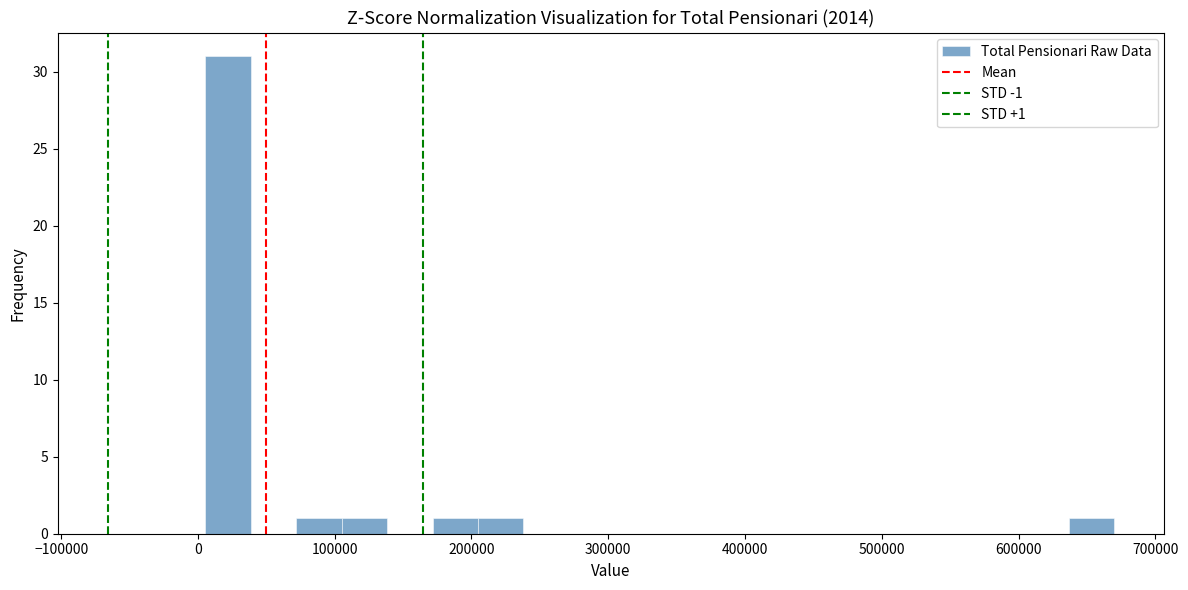

Read against the x-axis, roughly where is the centre of the tallest bar?

20000